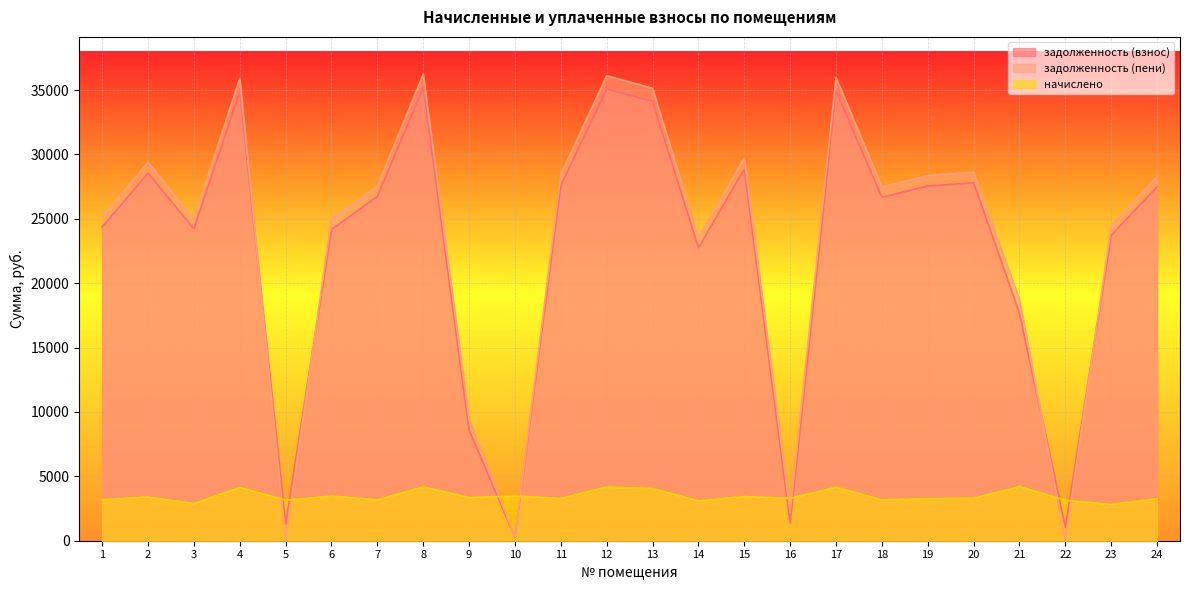

After their last crossing, which series has the higher values: начислено or задолженность (пени)?

задолженность (пени)